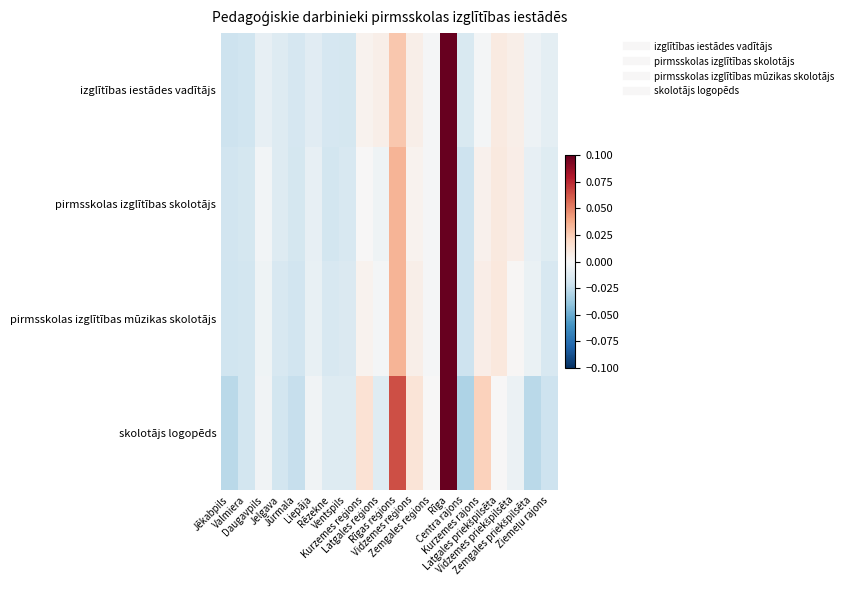

How many series are shown in this chart?

4